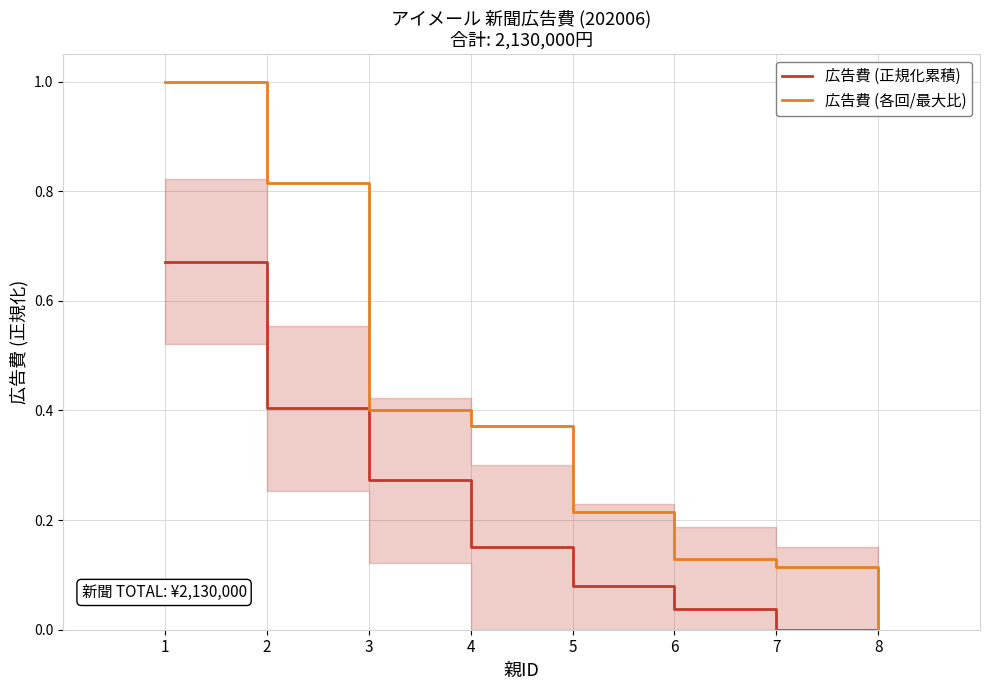

What is the difference between the 広告費 (各回/最大比) values at 5 and 7?

0.1